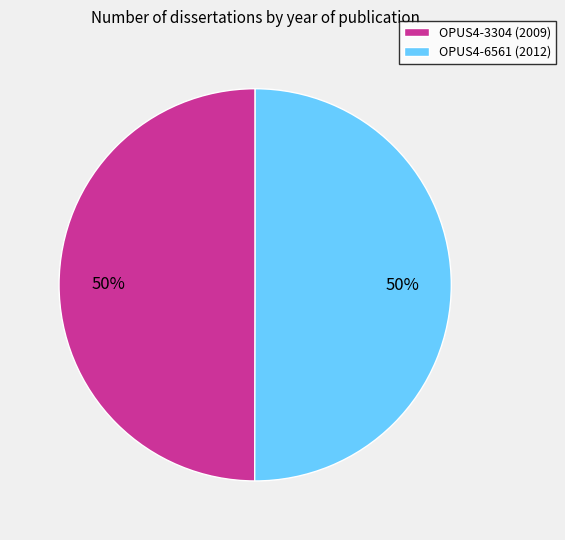

How many slices are in this pie chart?

2